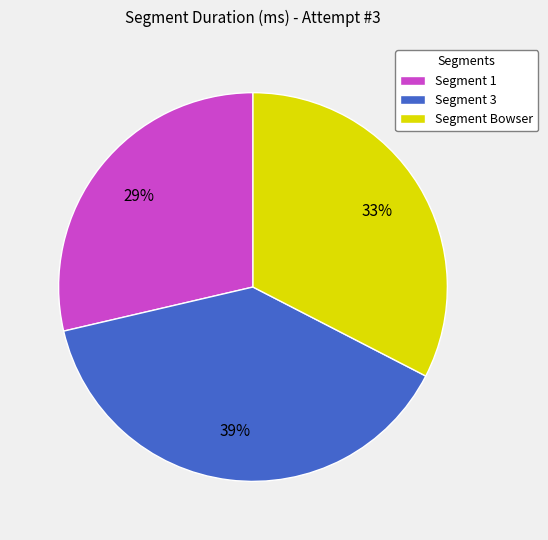

The Segment Bowser slice represents 33% of the pie. True or false?

True